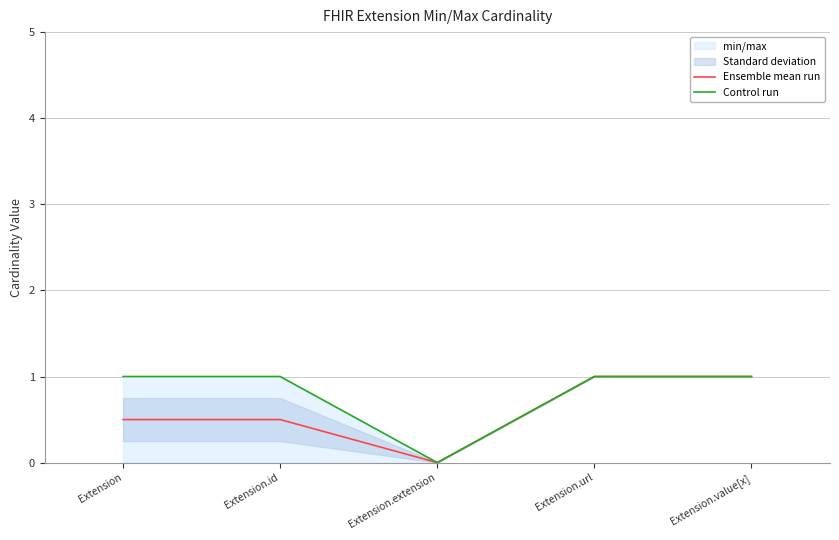

How many positive values does the Ensemble mean run series have?

4